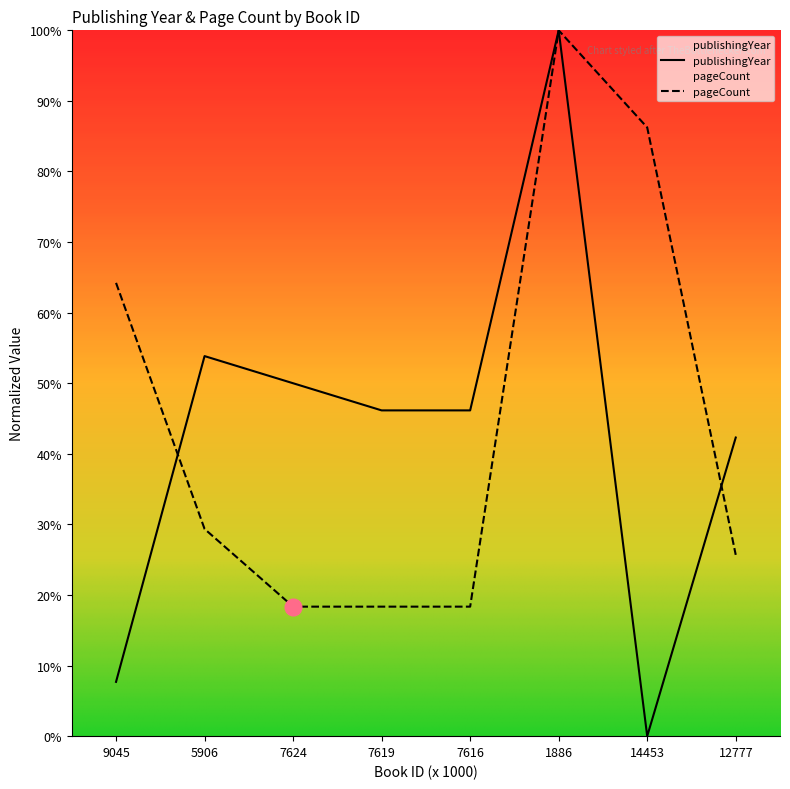

What is the highest value of the publishingYear series?

100.0